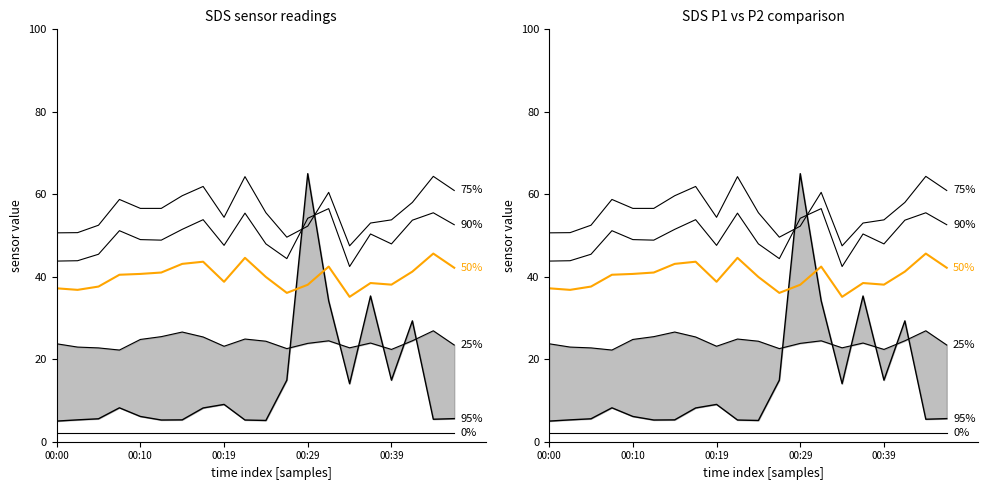

Between 11 and 17, which series saw the biggest shift?

95%